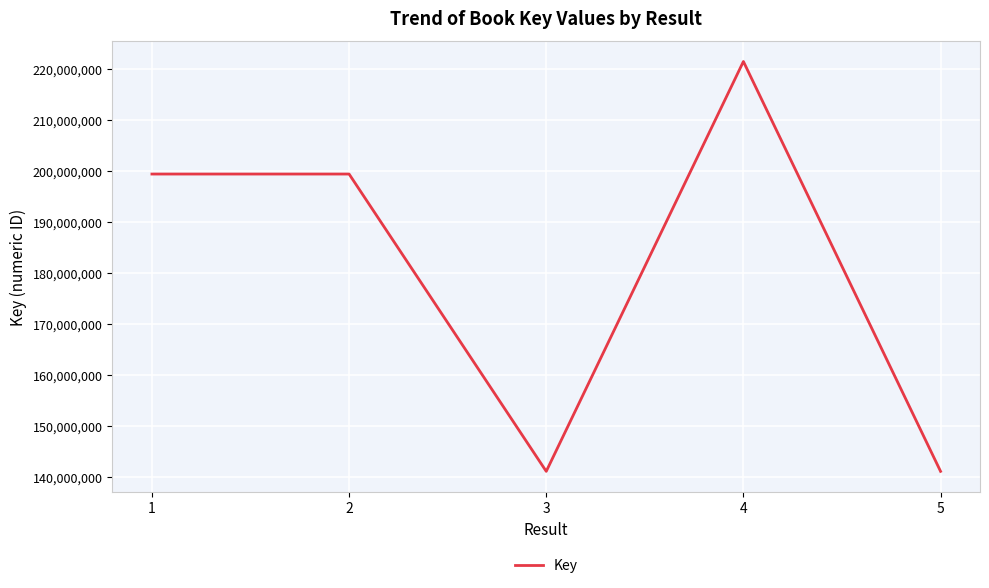

The chart shows a value of 191126049 at 5. True or false?

False